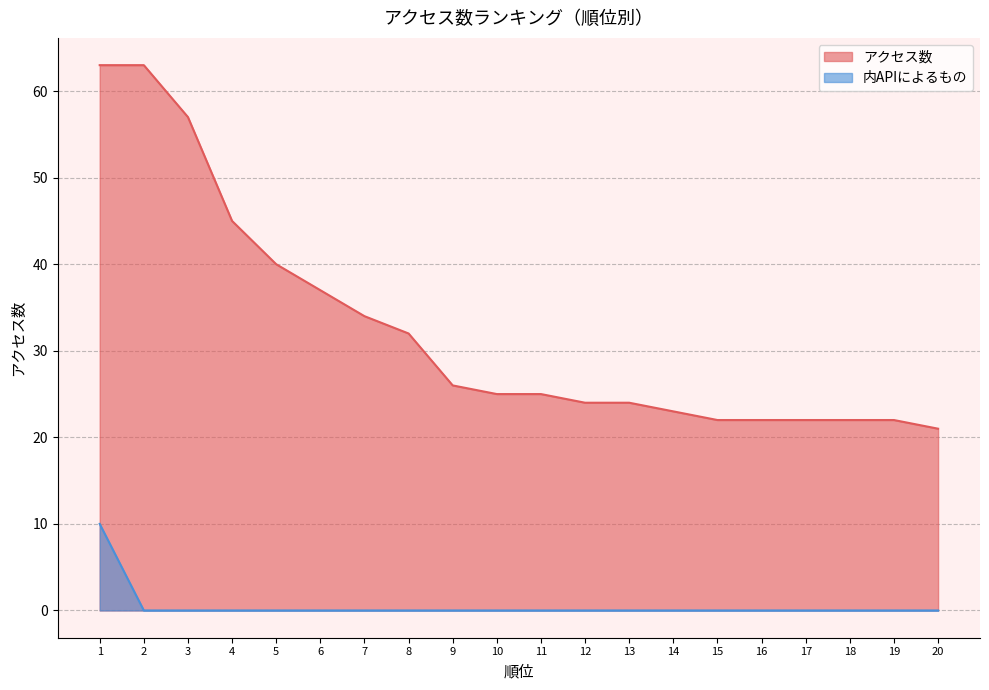

At 15, list the series in order from largest to smallest.

アクセス数, 内APIによるもの